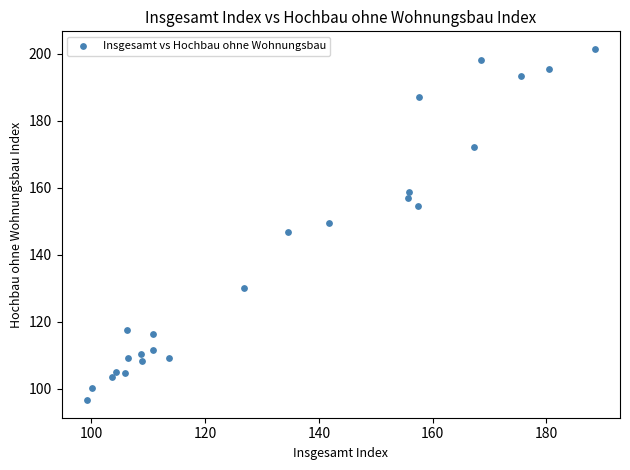

What is the range of Y values (max minus min)?

104.9